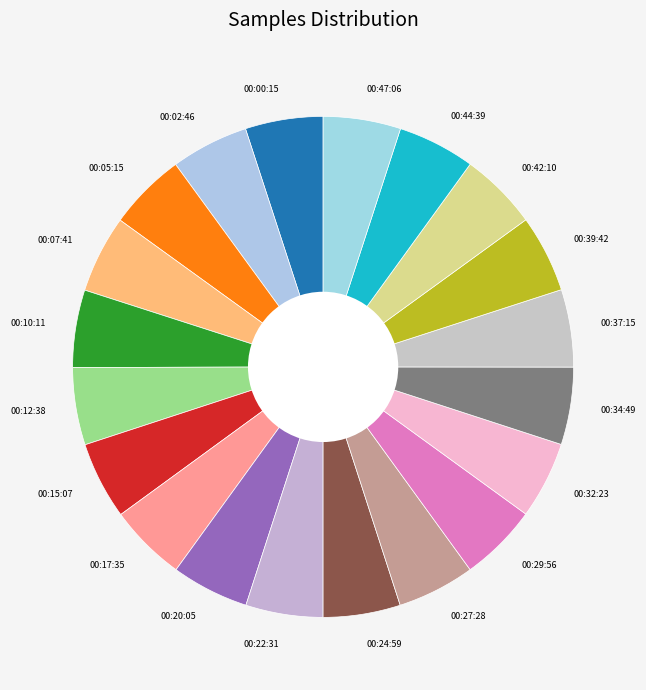

Is there any slice that represents more than half of the pie?

No